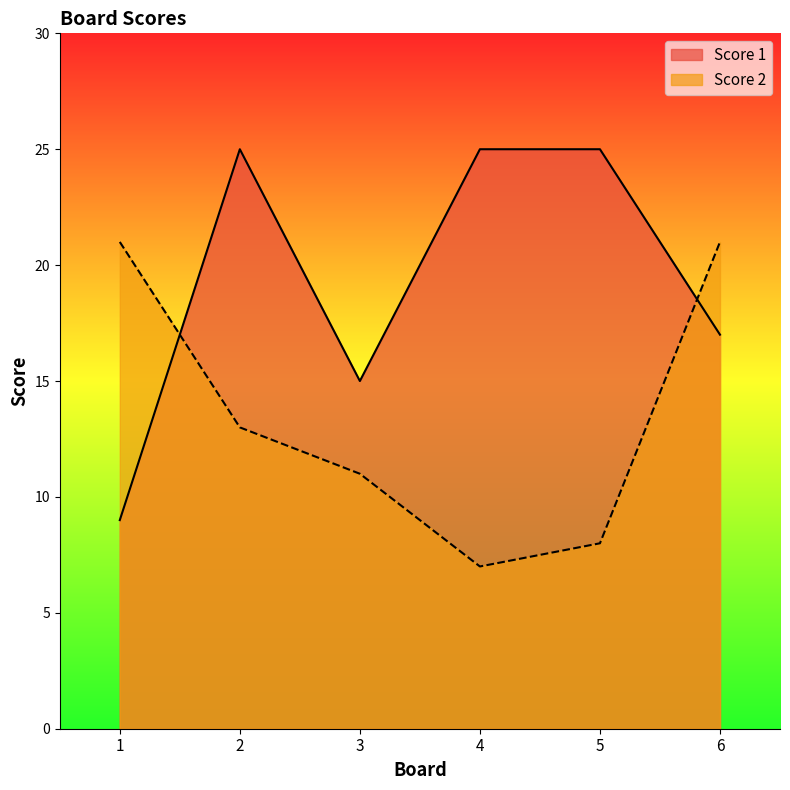

Which series changed the most between 1 and 3?

Score 2